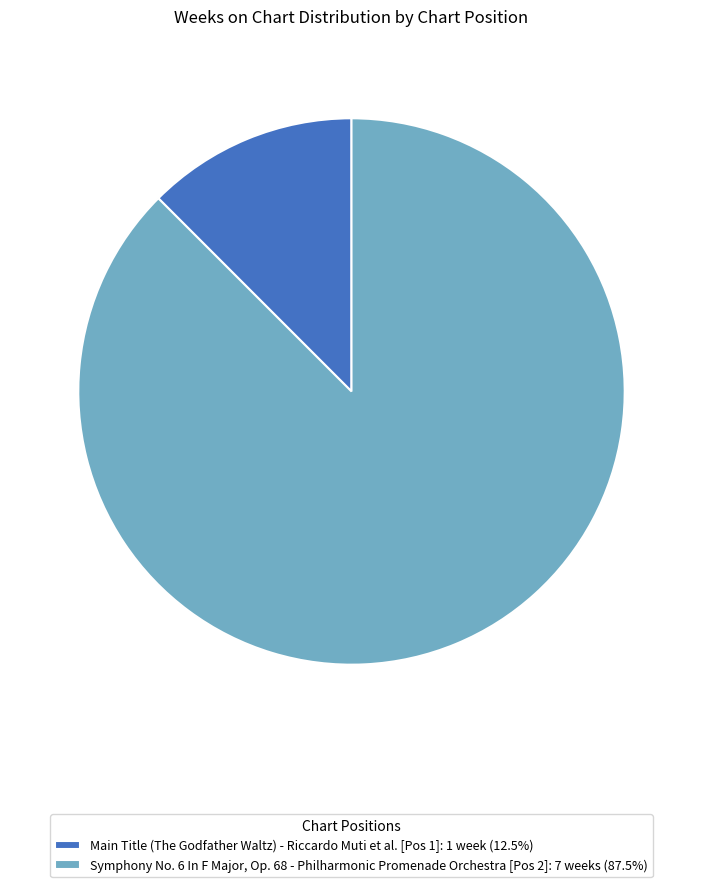

Is the sum of Symphony No. 6 In F Major, Op. 68 - Philharmonic Promenade Orchestra [Pos 2]: 7 weeks (87.5%) and Main Title (The Godfather Waltz) - Riccardo Muti et al. [Pos 1]: 1 week (12.5%) greater than half?

Yes